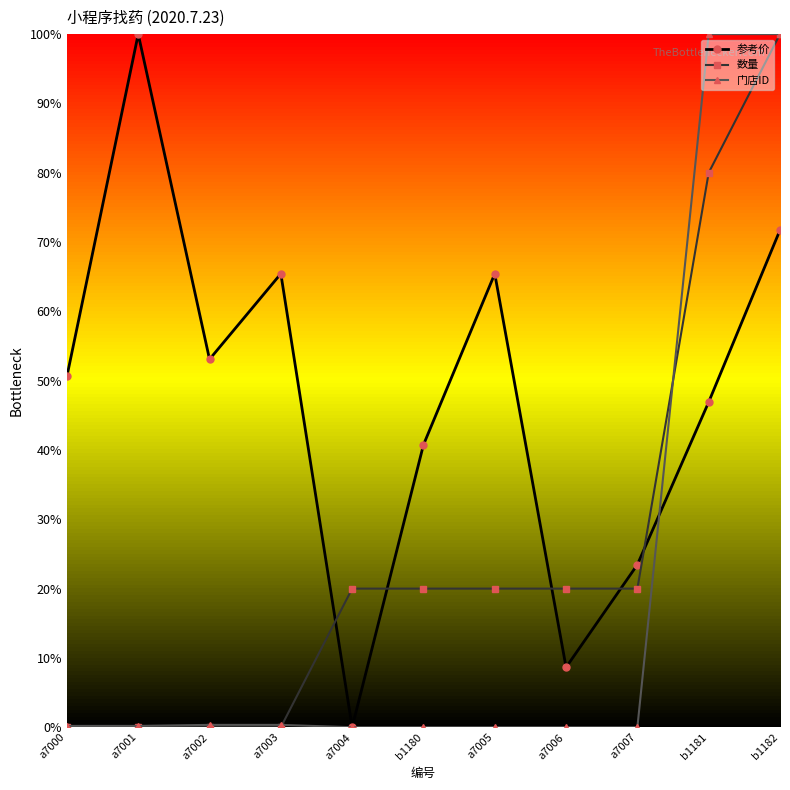

What are all the series names shown in the legend?

参考价, 数量, 门店ID